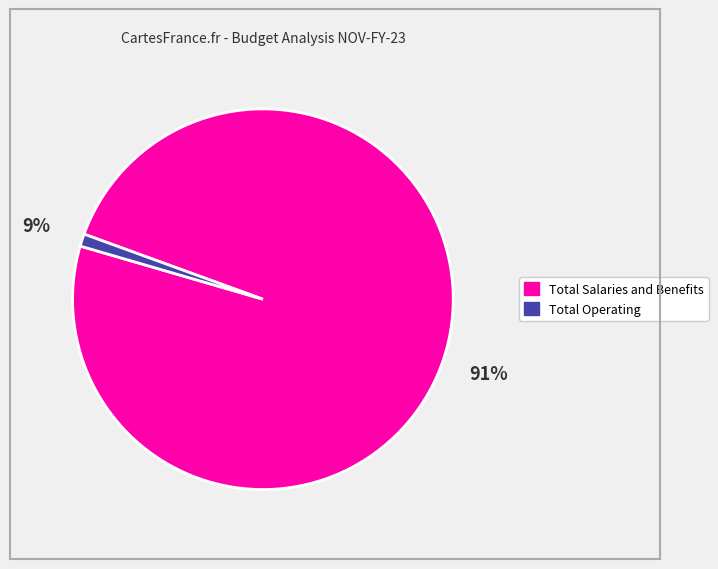

To the nearest percent, what percentage of the pie is Total Salaries and Benefits?

99%